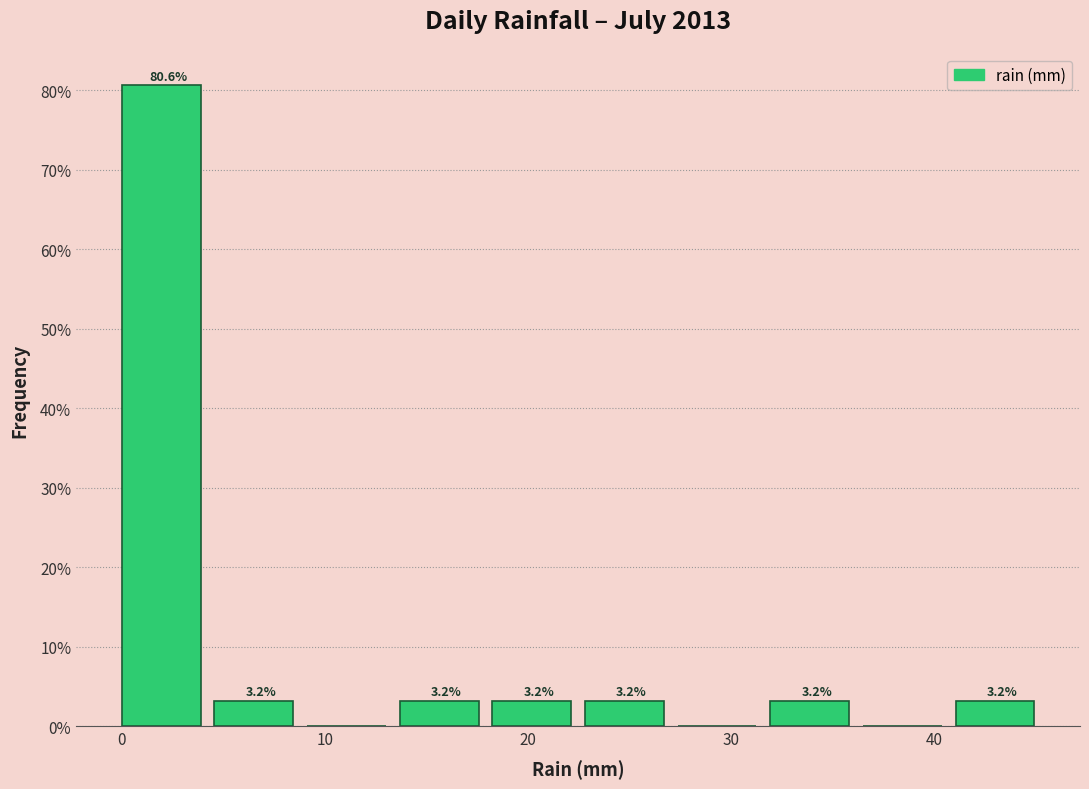

Over which range of the x-axis is the bar tallest?

0 to 5